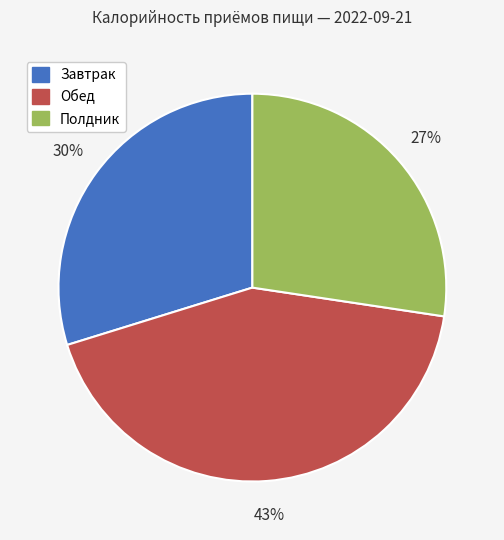

Does Полдник account for over 50% of the chart?

No